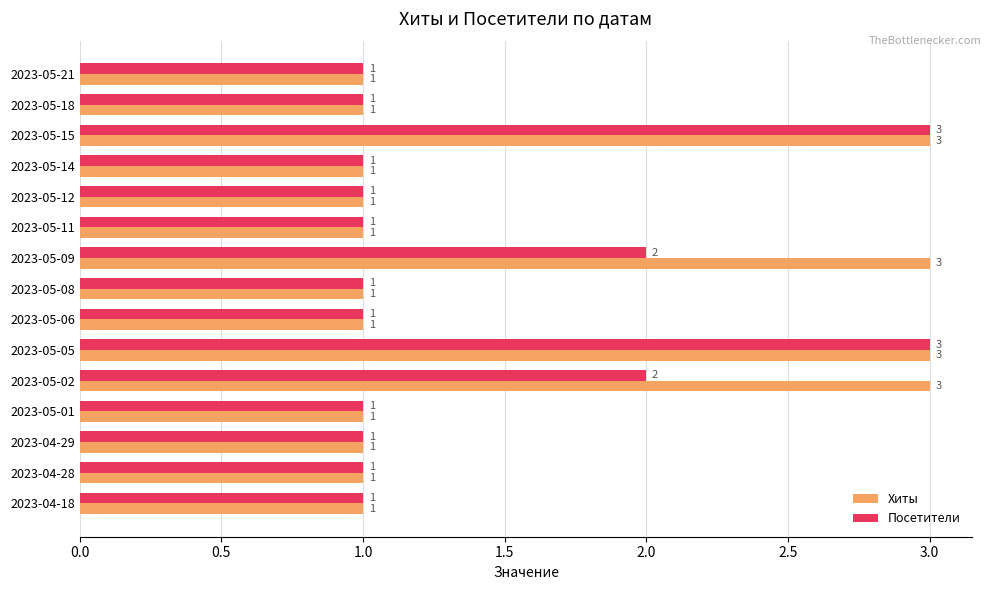

Which series has the largest total across all categories?

Хиты